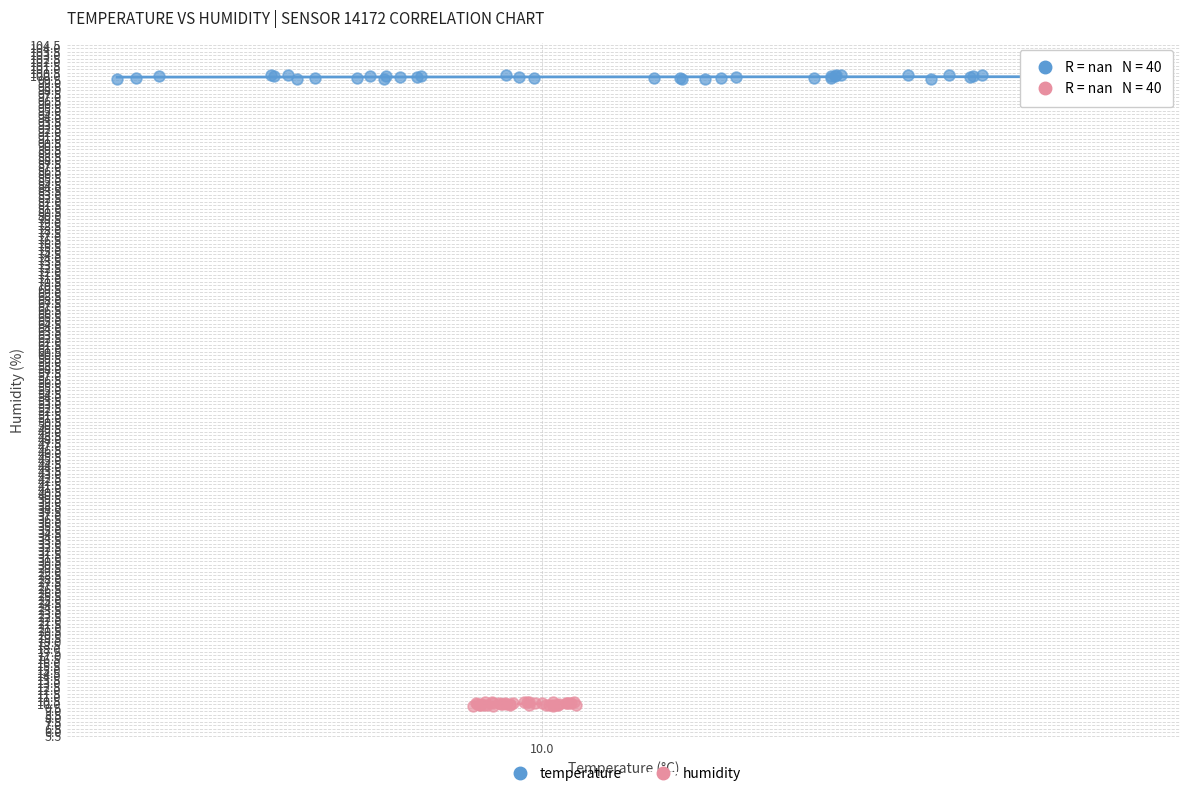

Which series contains the highest Y value?

temperature